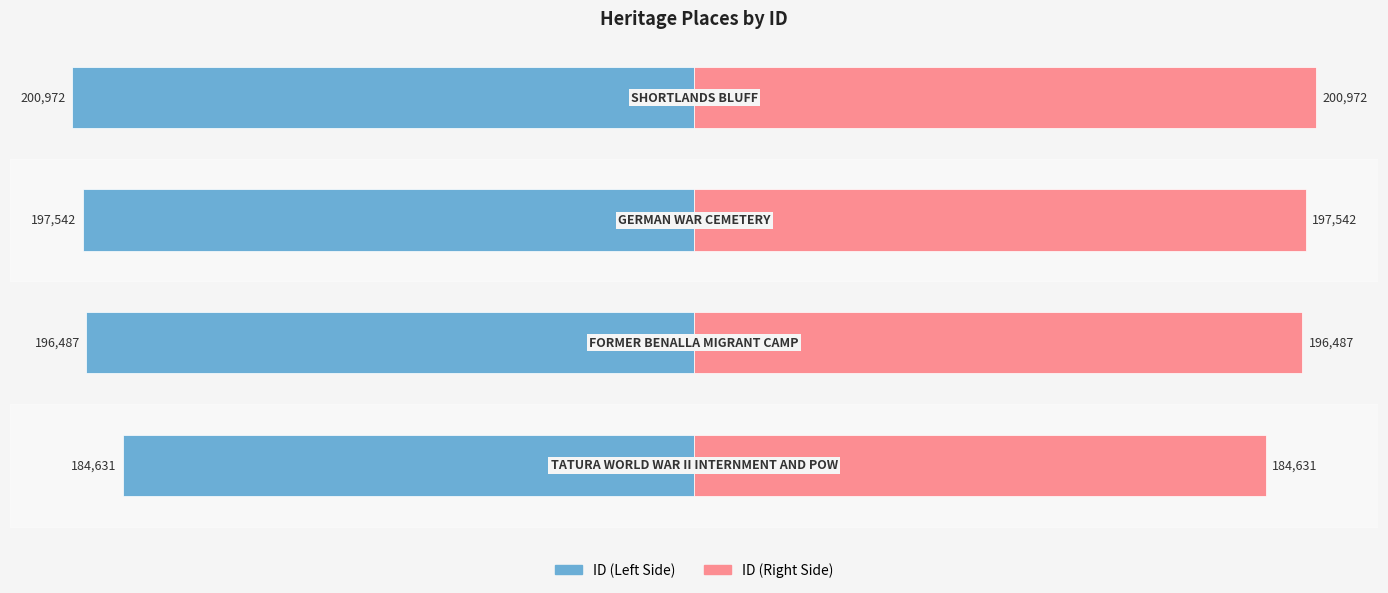

Are the bars grouped side by side (vs. stacked)?

Yes